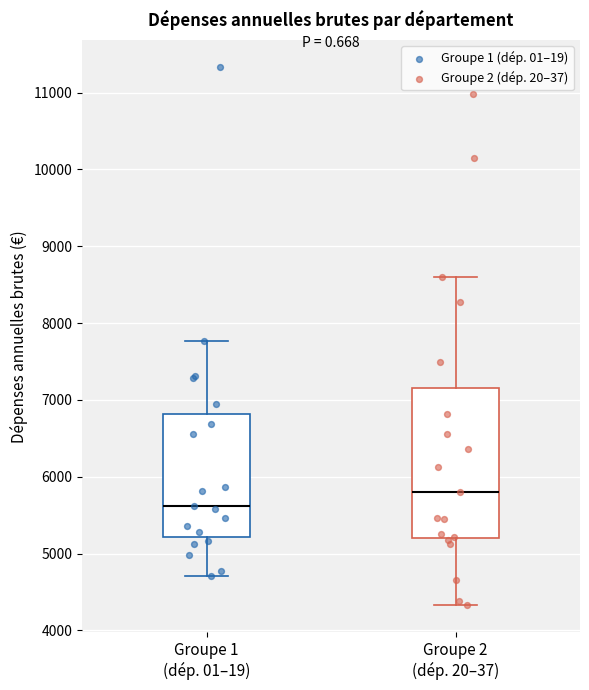

Reading left to right, read every box against the y-axis: the position of its median line, the range the box covers, and the ends of its whiskers. The values are not printed on the chart, so give them approximately, as read against the axis.

Groupe 1 (dép. 01–19): median 5600, box 5200 to 6800, whiskers 4700 to 7800
Groupe 2 (dép. 20–37): median 5800, box 5200 to 7200, whiskers 4300 to 8600